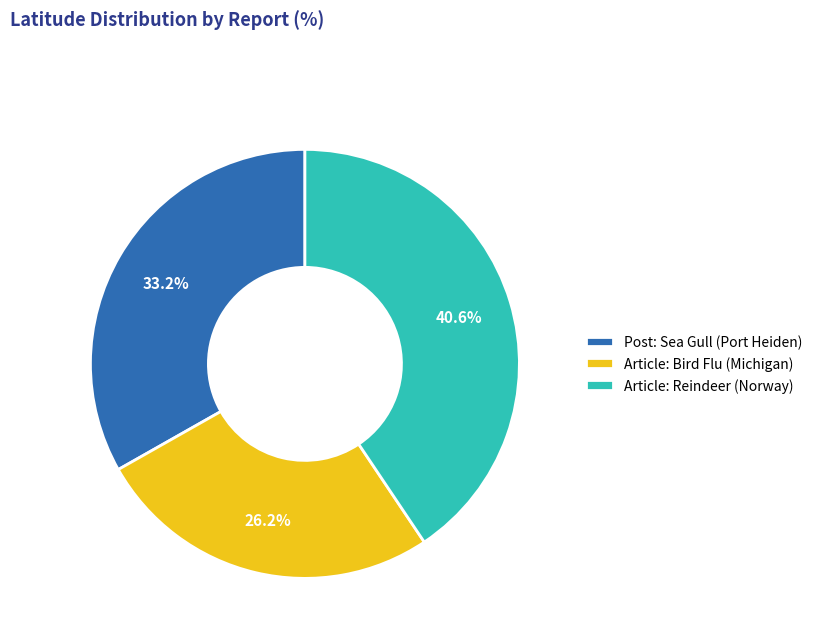

What is the smallest slice in the pie chart?

Article: Bird Flu (Michigan)